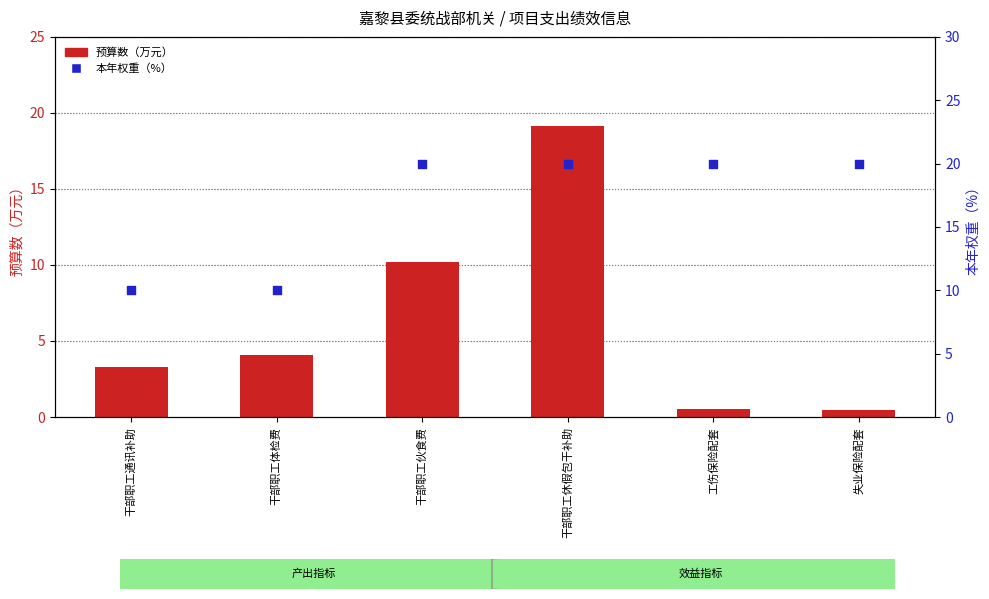

Which series reaches the minimum Y coordinate?

预算数（万元）